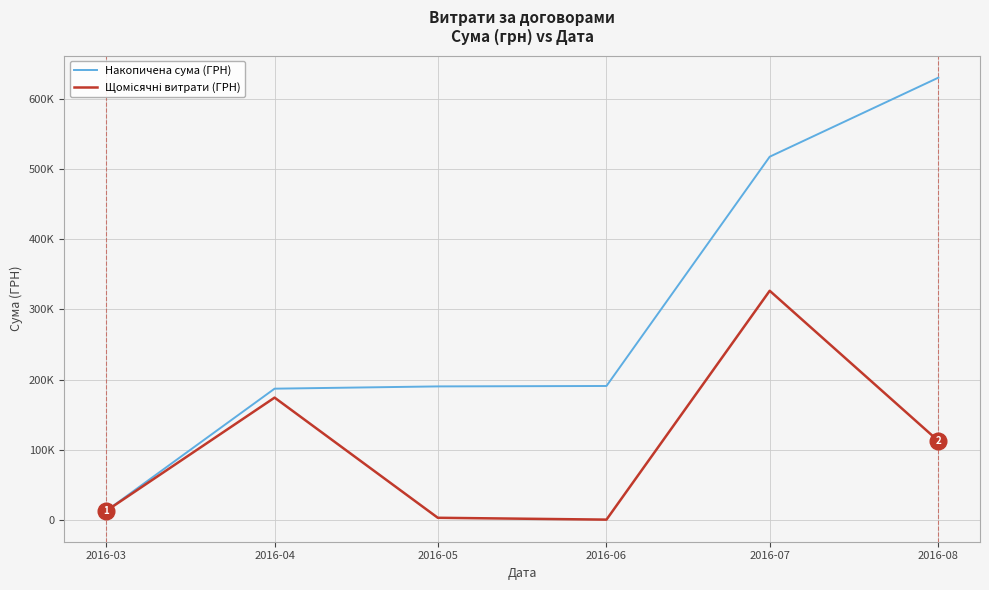

Does the chart display data point markers on the line(s)?

No